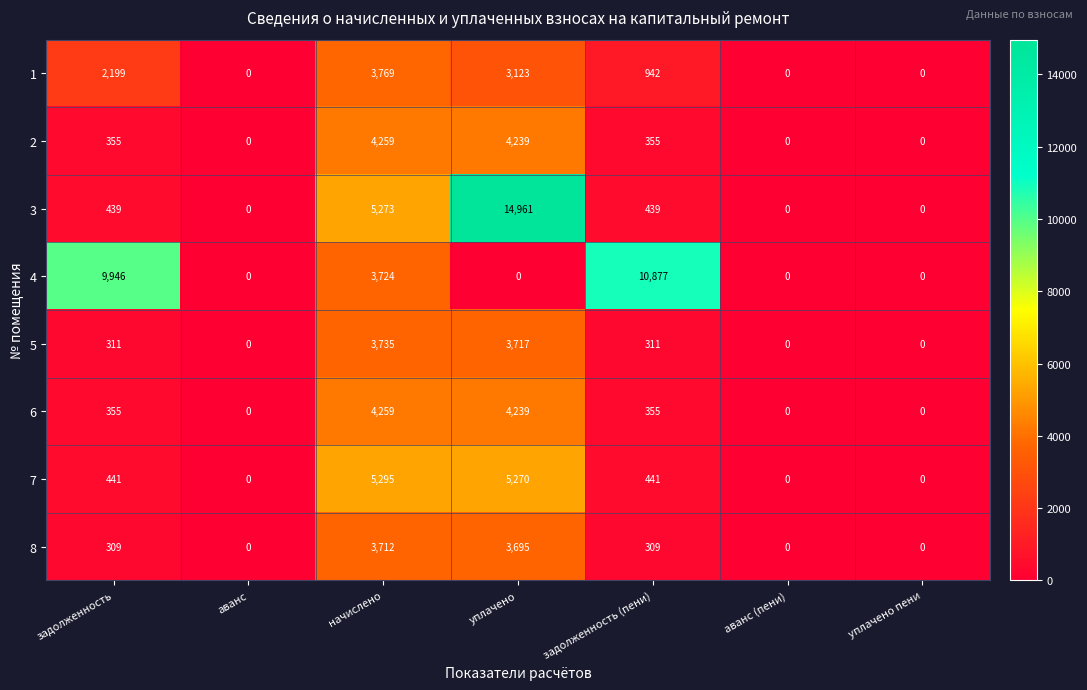

Which series has the widest spread of values?

3